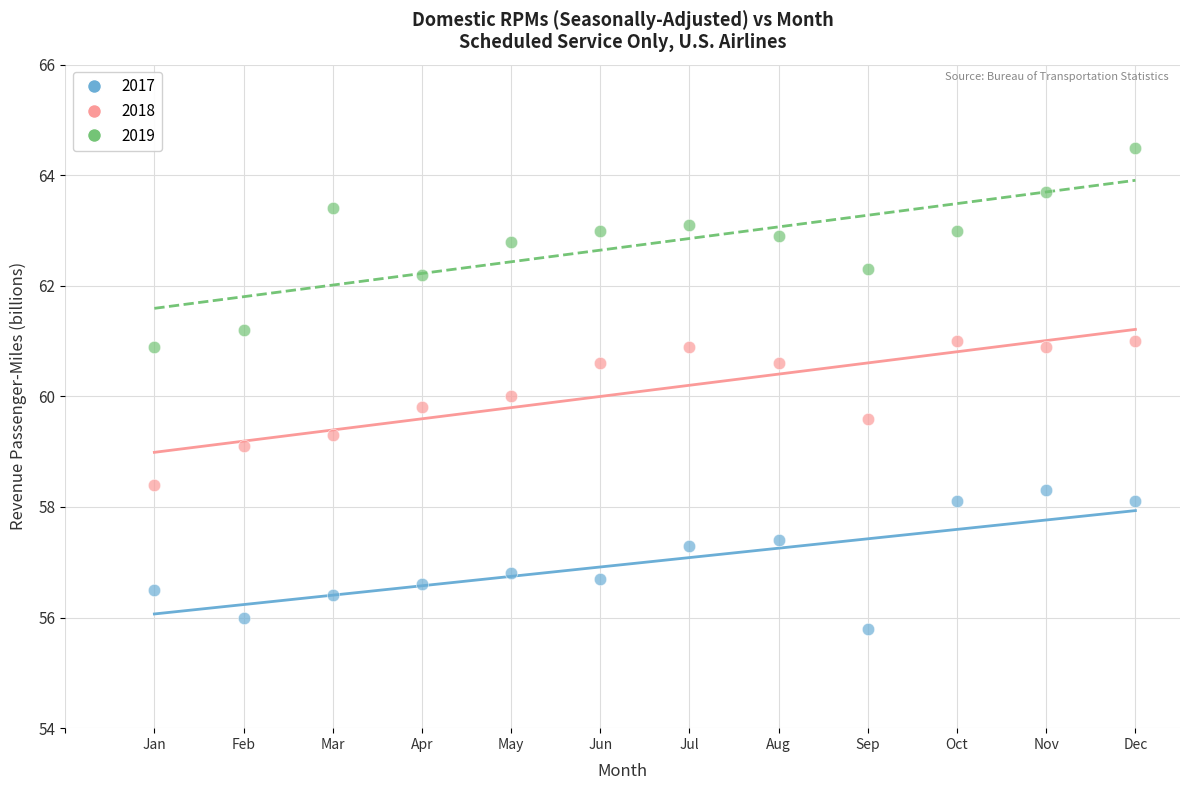

Across all data points, what is the range of X values (max minus min)?

11.0